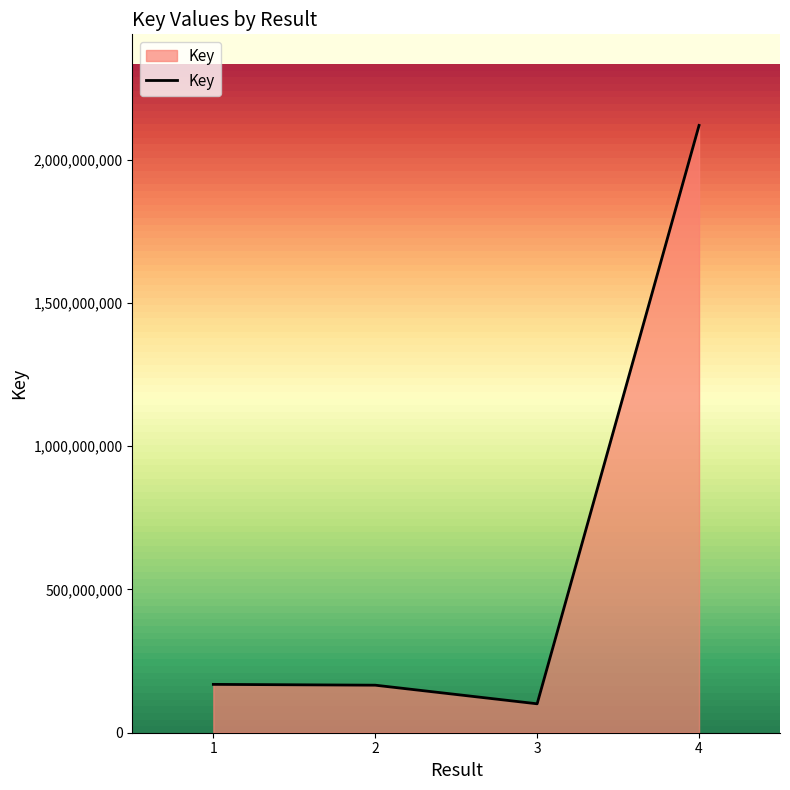

How many distinct data groups are displayed?

1